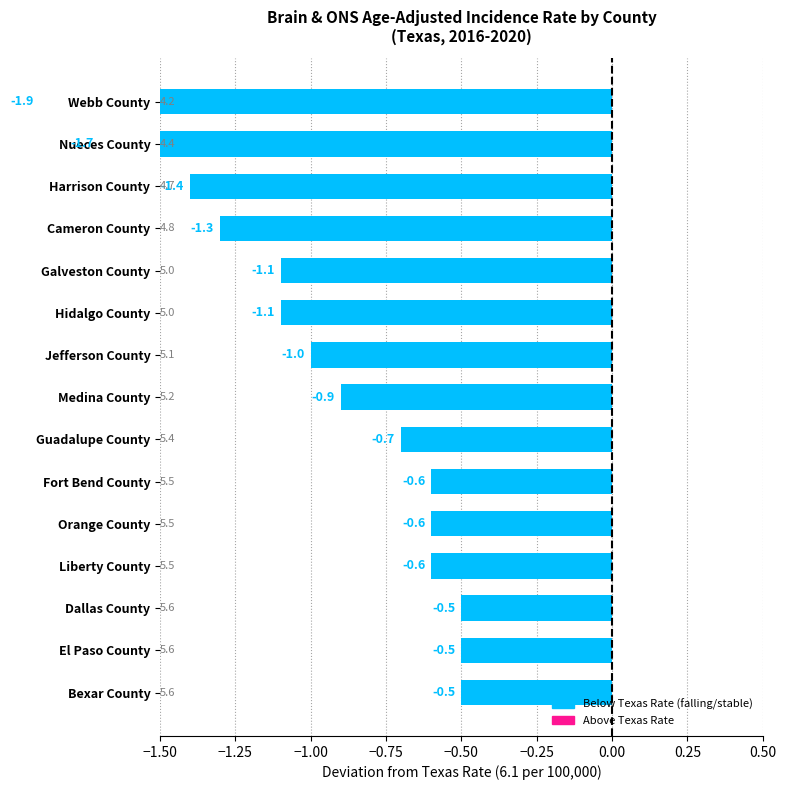

What is the difference between the maximum and second lowest values?

1.2